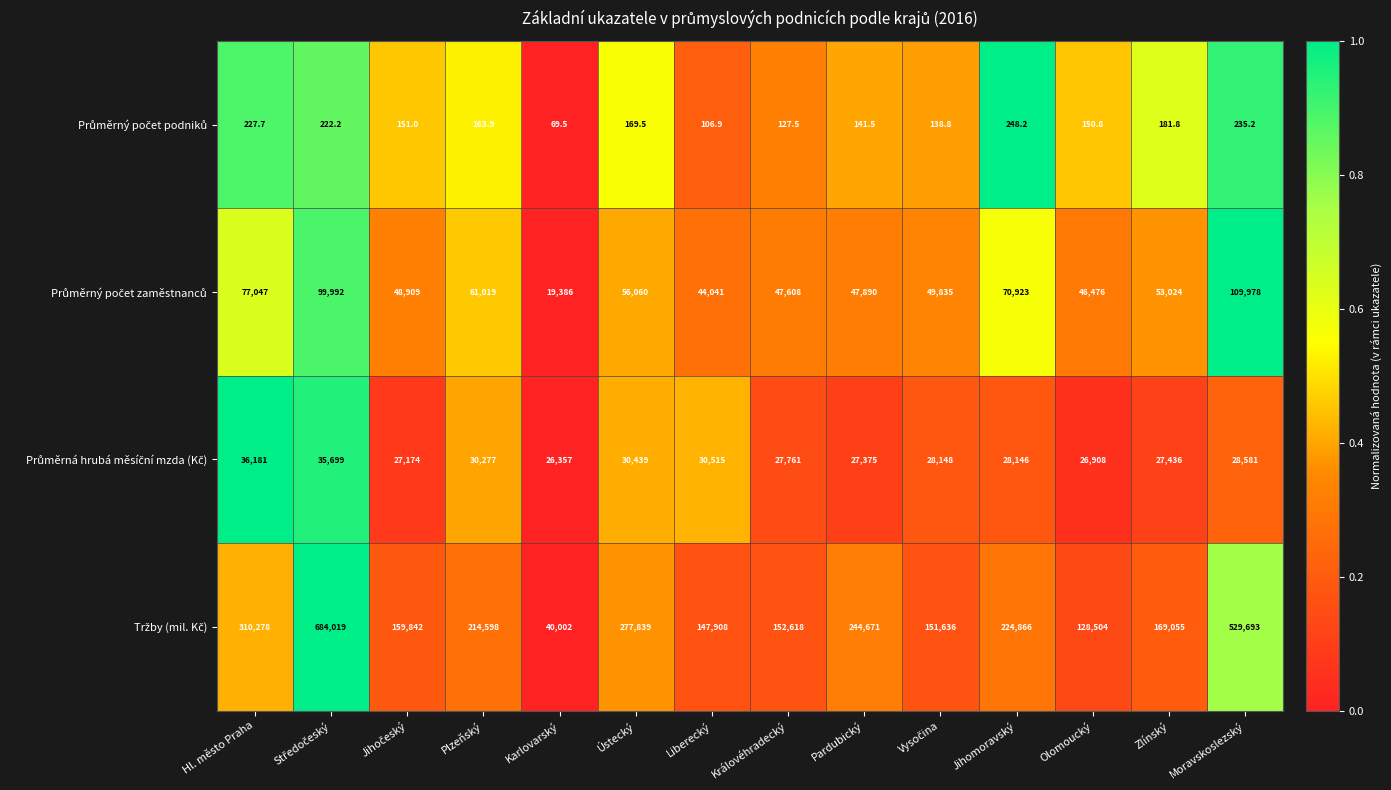

Which label corresponds to the smallest value in the chart?

Karlovarský